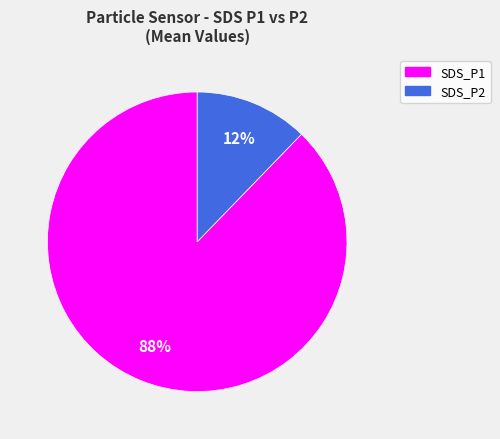

What percentage is the SDS_P1 slice, to the nearest percent?

88%